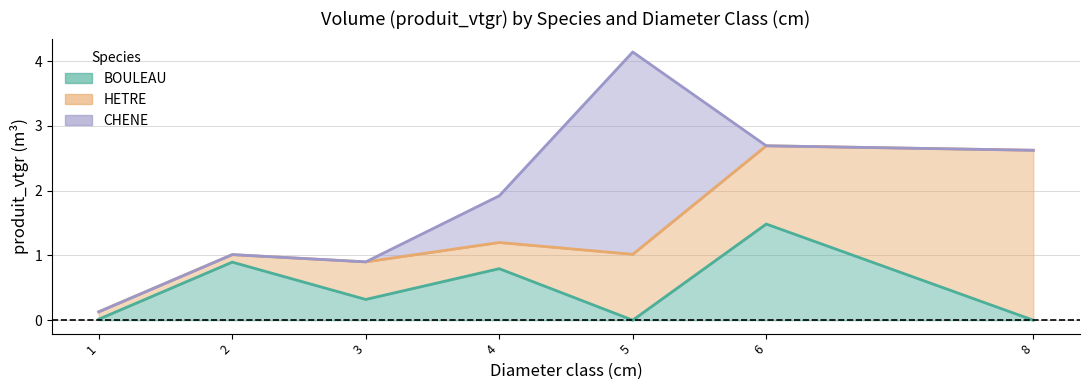

Reading left to right, transcribe all the data shown in this chart.

BOULEAU: 0.0	0.9	0.3	0.8	0.0	1.5	0.0
HETRE: 0.1	1.0	0.9	1.2	1.0	2.7	2.6
CHENE: 0.1	1.0	0.9	1.9	4.1	2.7	2.6